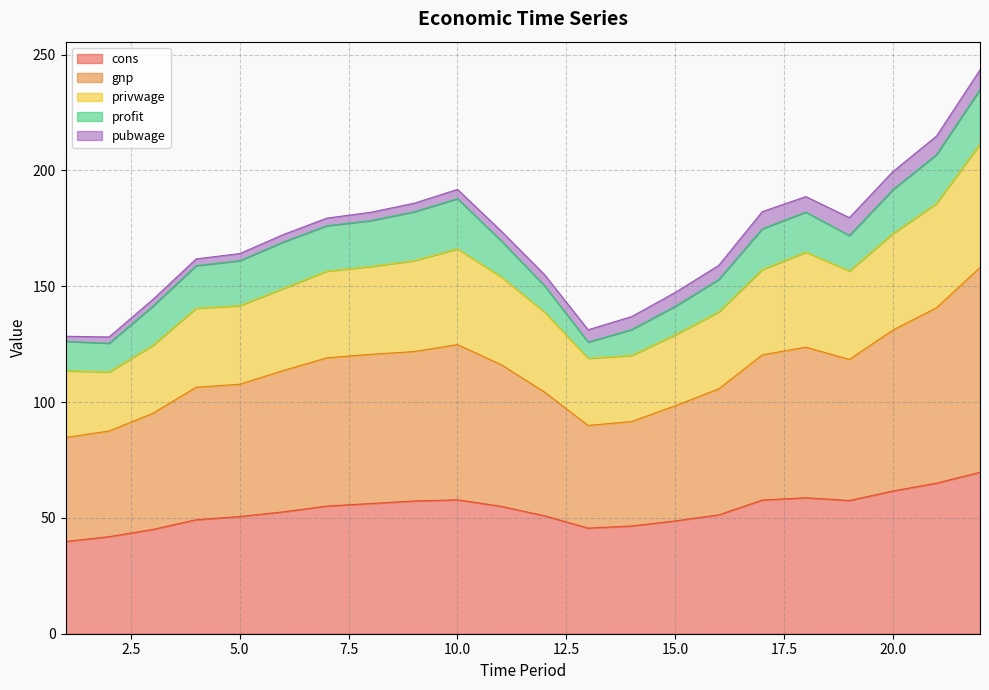

What is the lowest value of the cons series?

39.8